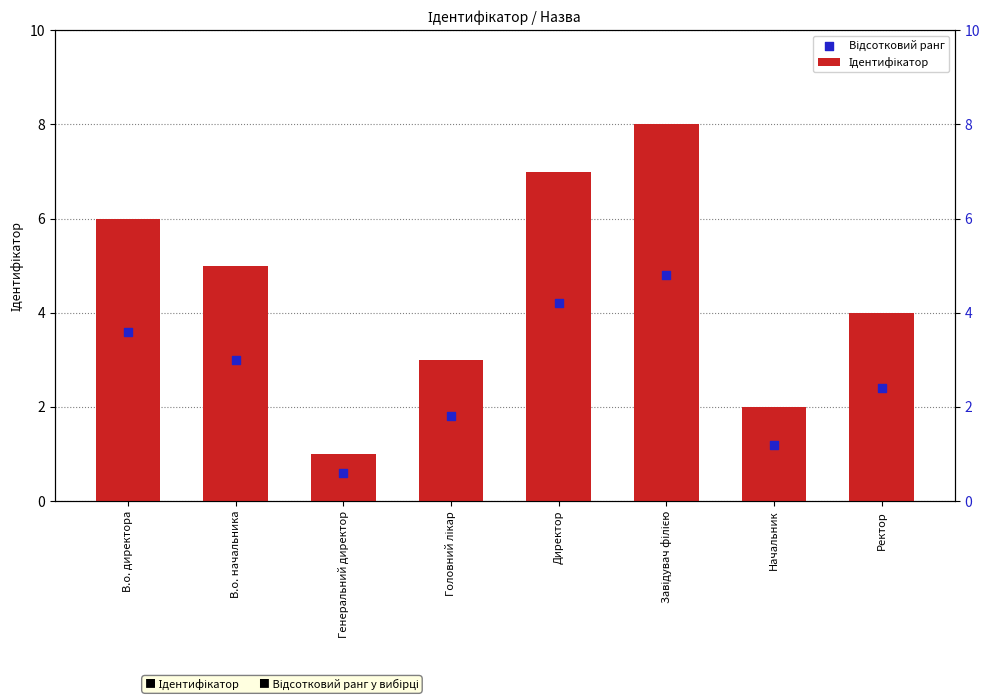

At how many categories does at least one series exceed 3?

5